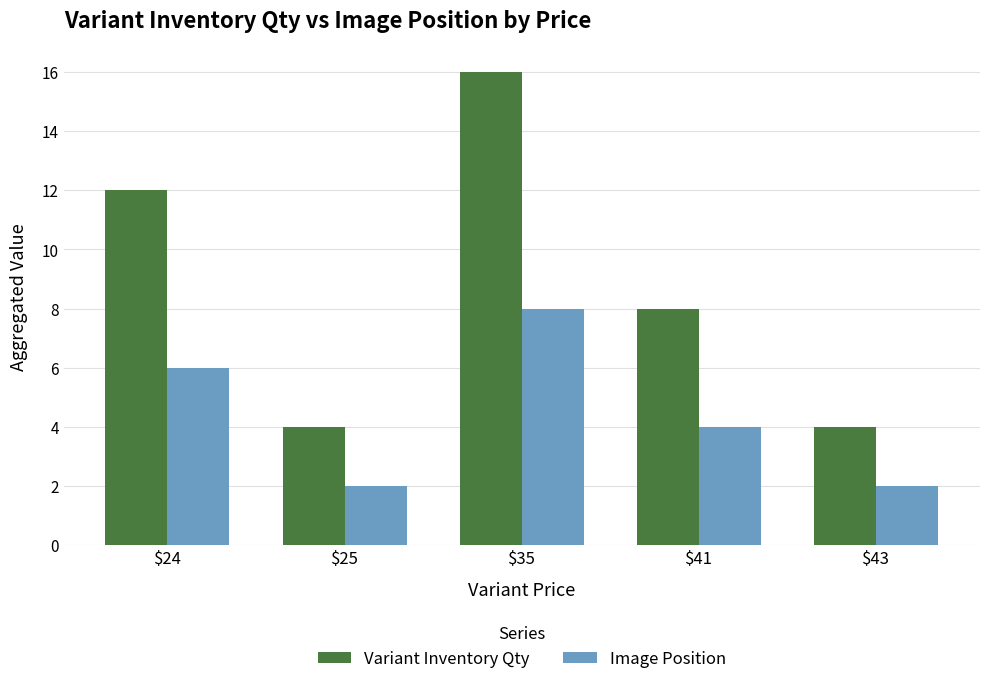

Which series has the widest spread of values?

Variant Inventory Qty